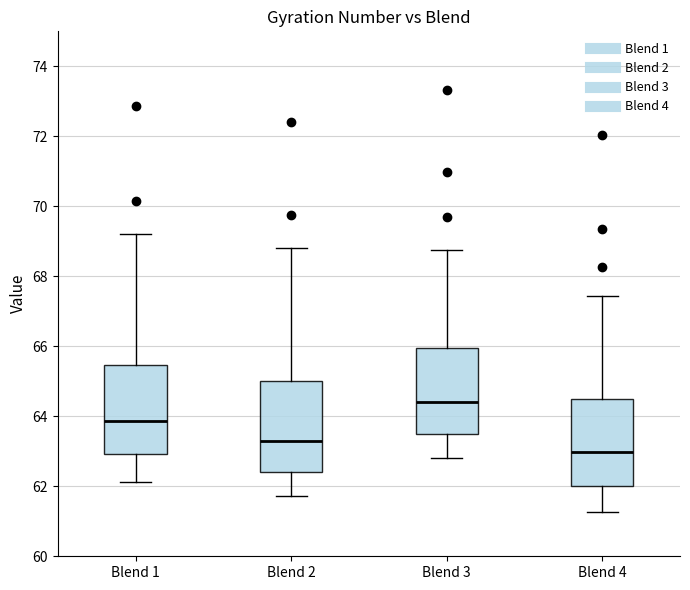

Reading left to right, read every box against the y-axis: the position of its median line, the range the box covers, and the ends of its whiskers. The values are not printed on the chart, so give them approximately, as read against the axis.

Blend 1: median 63.8, box 63.0 to 65.4, whiskers 62.2 to 69.2
Blend 2: median 63.4, box 62.4 to 65.0, whiskers 61.8 to 68.8
Blend 3: median 64.4, box 63.6 to 66.0, whiskers 62.8 to 68.8
Blend 4: median 63.0, box 62.0 to 64.4, whiskers 61.2 to 67.4